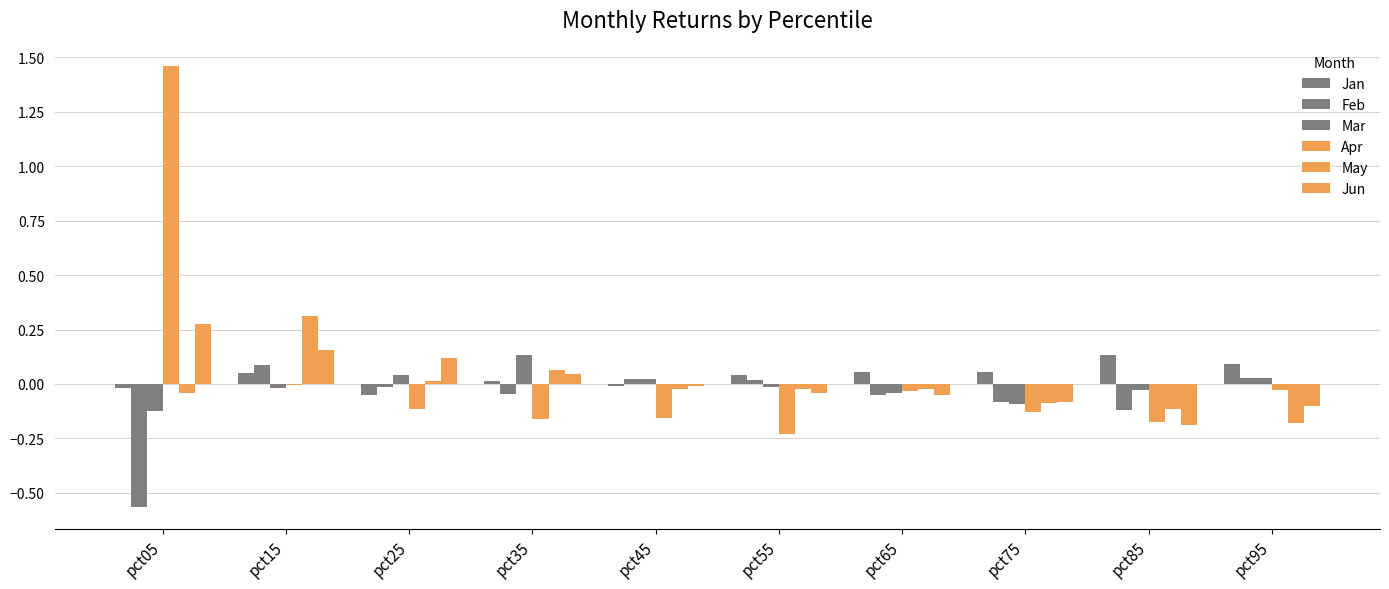

Reading right to left, extract all data points from this chart.

Jan: pct95=0.1	pct85=0.1	pct75=0.1	pct65=0.1	pct55=0.0	pct45=-0.0	pct35=0.0	pct25=-0.1	pct15=0.1	pct05=-0.0
Feb: pct95=0.0	pct85=-0.1	pct75=-0.1	pct65=-0.1	pct55=0.0	pct45=0.0	pct35=-0.0	pct25=-0.0	pct15=0.1	pct05=-0.6
Mar: pct95=0.0	pct85=-0.0	pct75=-0.1	pct65=-0.0	pct55=-0.0	pct45=0.0	pct35=0.1	pct25=0.0	pct15=-0.0	pct05=-0.1
Apr: pct95=-0.0	pct85=-0.2	pct75=-0.1	pct65=-0.0	pct55=-0.2	pct45=-0.2	pct35=-0.2	pct25=-0.1	pct15=-0.0	pct05=1.5
May: pct95=-0.2	pct85=-0.1	pct75=-0.1	pct65=-0.0	pct55=-0.0	pct45=-0.0	pct35=0.1	pct25=0.0	pct15=0.3	pct05=-0.0
Jun: pct95=-0.1	pct85=-0.2	pct75=-0.1	pct65=-0.1	pct55=-0.0	pct45=-0.0	pct35=0.0	pct25=0.1	pct15=0.2	pct05=0.3